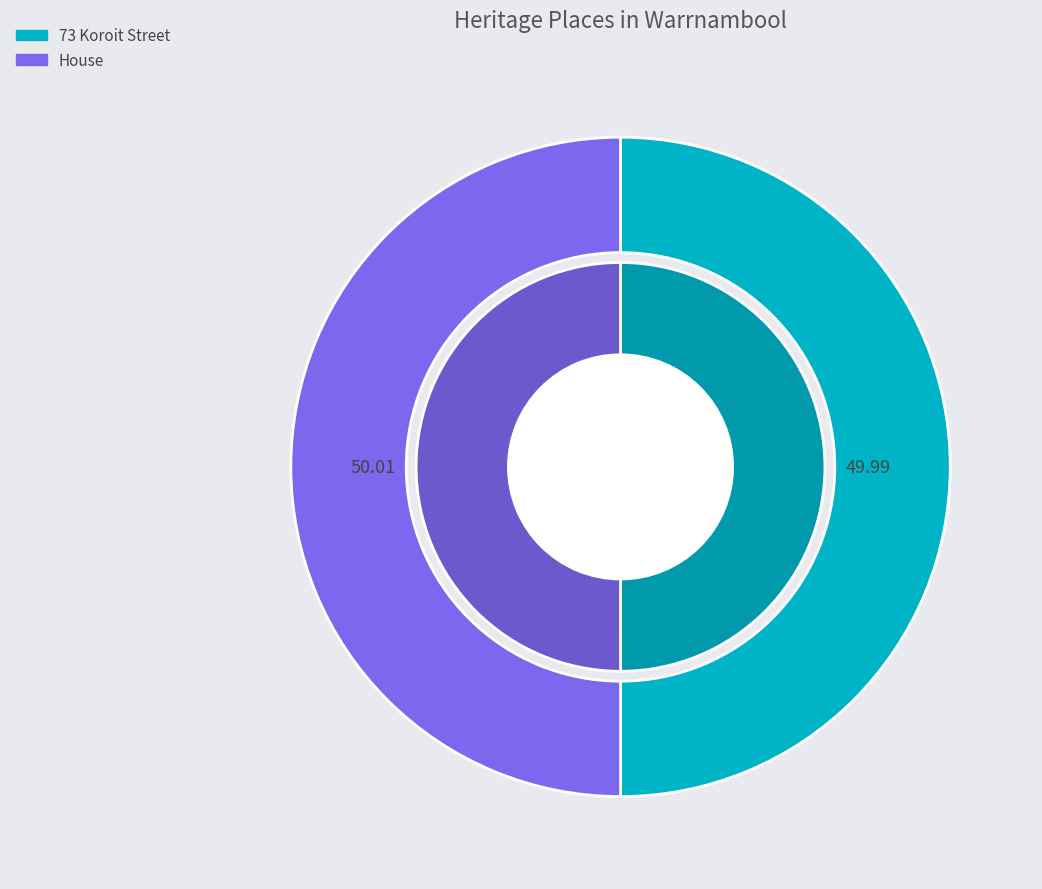

What is the majority slice?

House